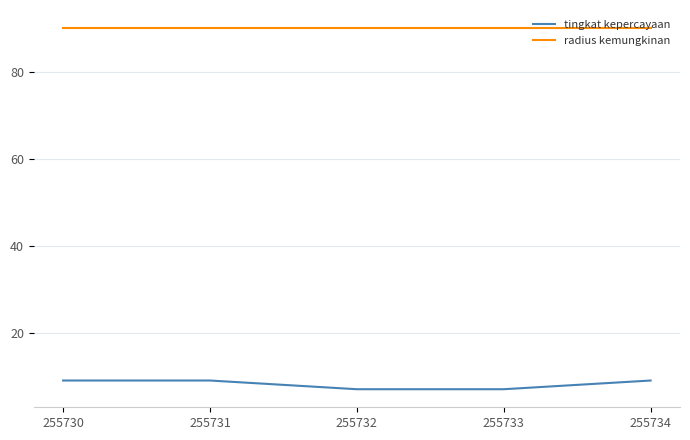

Count the number of data series in this chart.

2